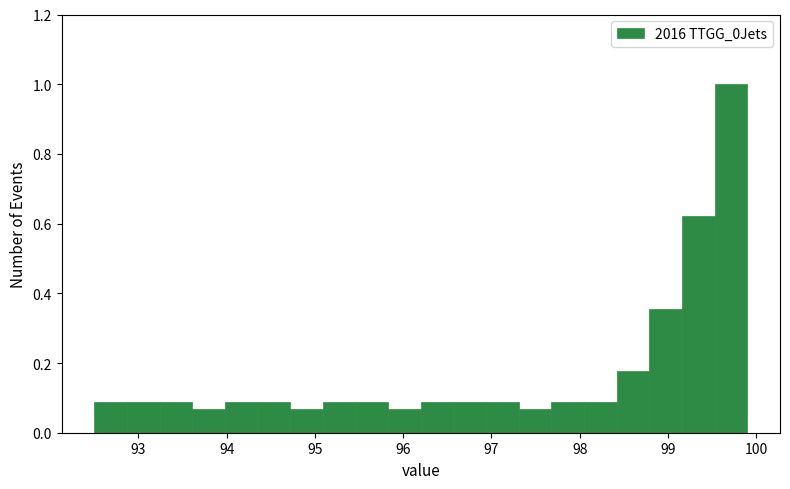

Read against the x-axis, roughly where is the centre of the tallest bar?

99.7